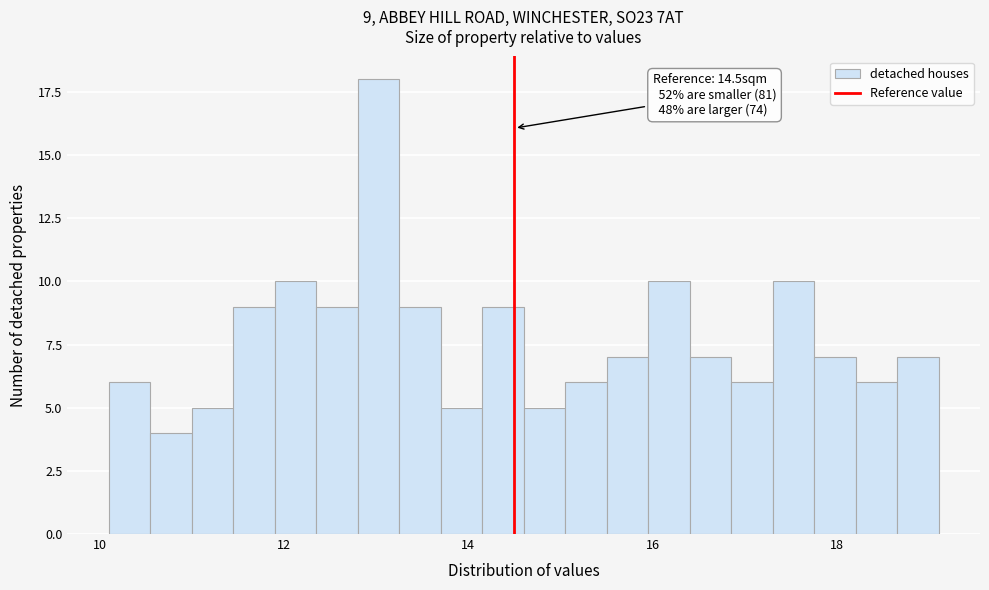

Around what value on the x-axis is the tallest bar? Give the approximate position of its centre, as read against the axis.

13.0